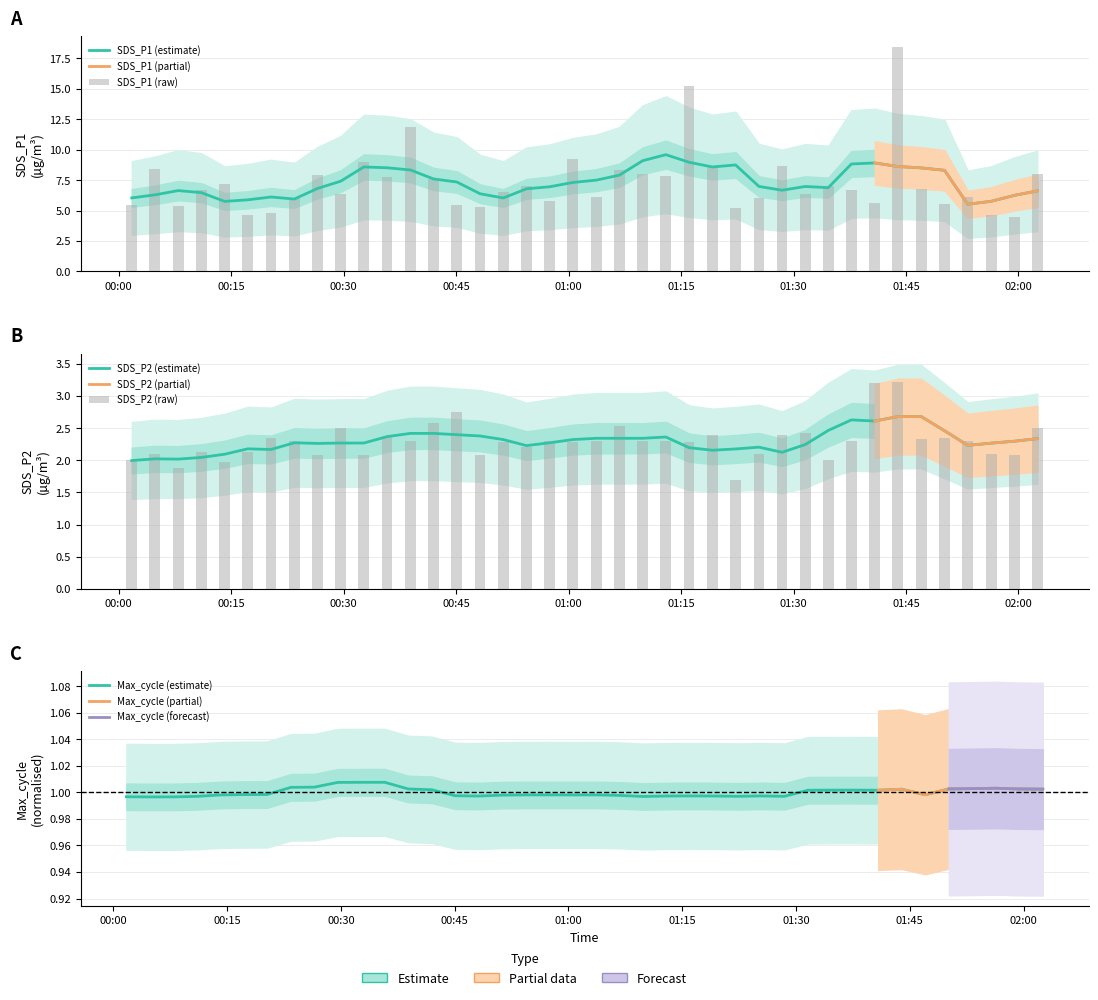

Reading left to right, extract all data points from this chart.

SDS_P1: 5.5	8.4	5.4	6.7	7.2	4.6	4.8	6.0	7.9	6.4	9.0	7.8	11.9	7.5	5.5	5.3	6.5	7.0	5.8	9.2	6.1	8.3	8.0	7.8	15.2	8.6	5.2	6.1	8.7	6.4	7.0	6.7	5.6	18.4	6.8	5.6	6.2	4.6	4.5	8.0
SDS_P2: 2.0	2.1	1.9	2.1	2.0	2.1	2.4	2.3	2.1	2.5	2.1	2.4	2.3	2.6	2.8	2.1	2.3	2.2	2.3	2.3	2.3	2.5	2.3	2.3	2.3	2.4	1.7	2.1	2.4	2.4	2.0	2.3	3.2	3.2	2.3	2.4	2.3	2.1	2.1	2.5